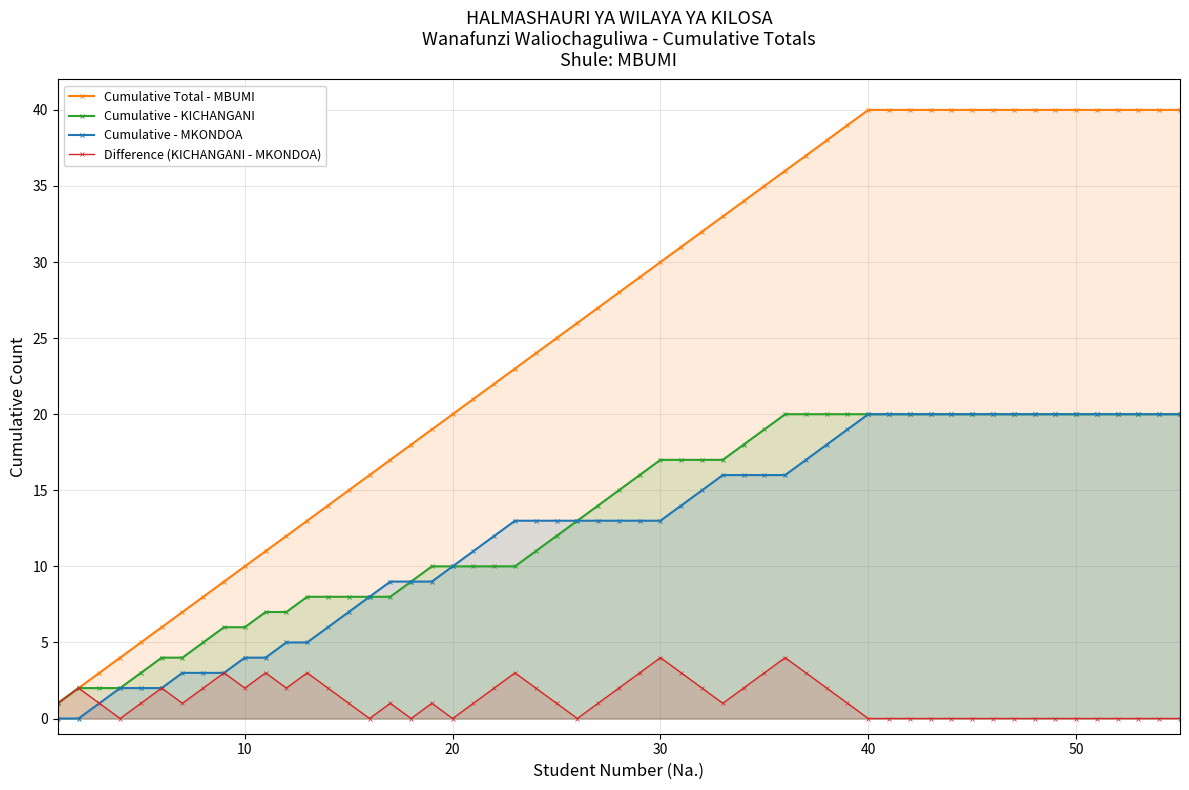

Which series has the widest spread of values?

Cumulative Total - MBUMI